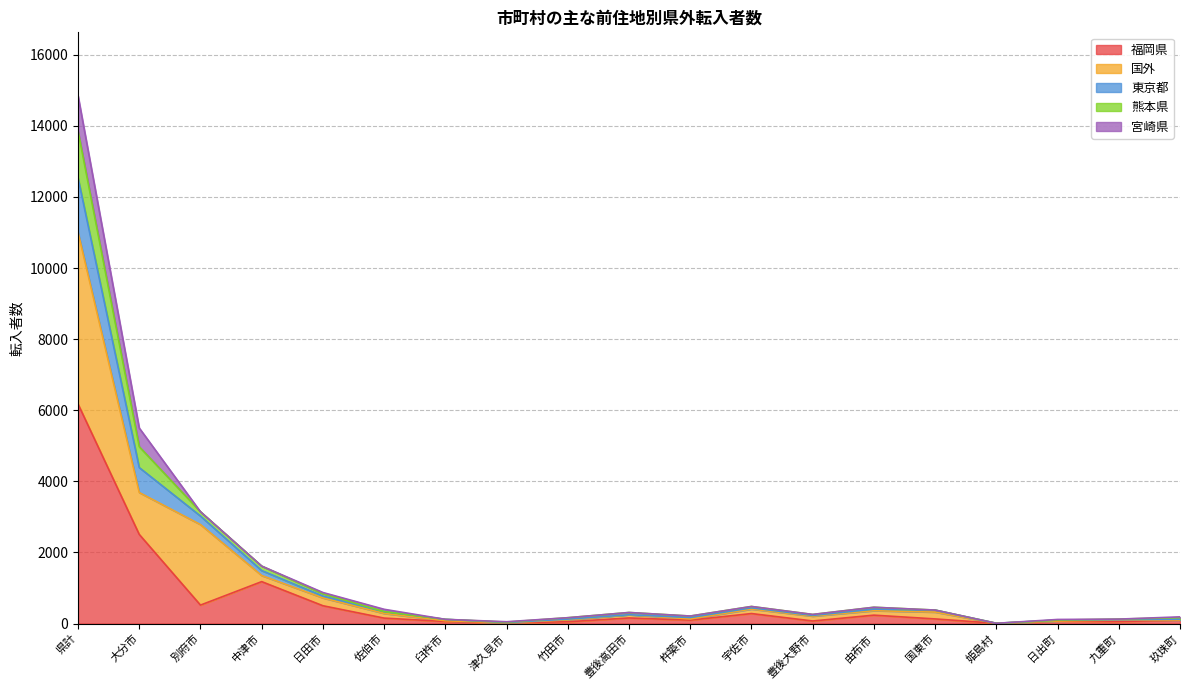

How many values in the 福岡県 series are below 129?

9